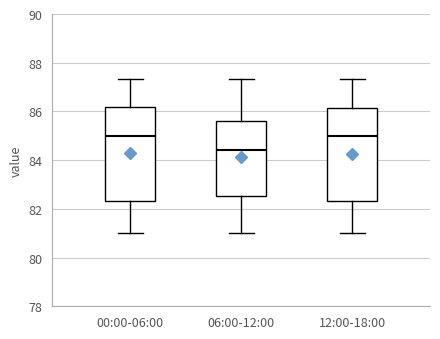

Reading left to right, read every box against the y-axis: the position of its median line, the range the box covers, and the ends of its whiskers. The values are not printed on the chart, so give them approximately, as read against the axis.

00:00-06:00: median 85.0, box 82.4 to 86.2, whiskers 81.0 to 87.4
06:00-12:00: median 84.4, box 82.6 to 85.6, whiskers 81.0 to 87.4
12:00-18:00: median 85.0, box 82.4 to 86.2, whiskers 81.0 to 87.4